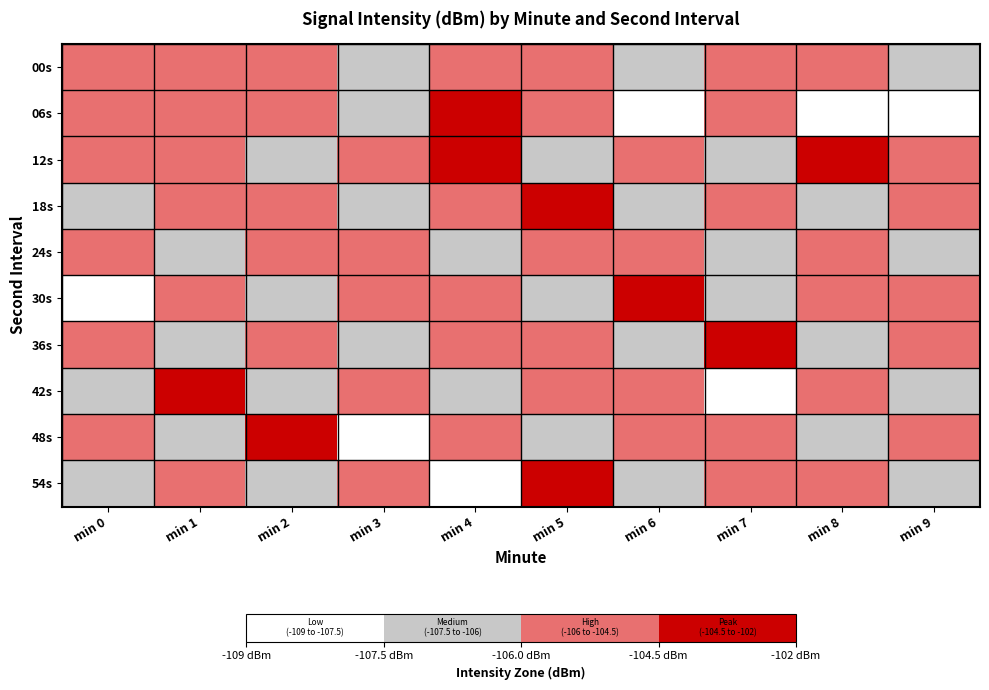

Rank the series by their maximum value, from highest to lowest.

06s, 54s, 12s, 30s, 42s, 48s, 18s, 36s, 24s, 00s